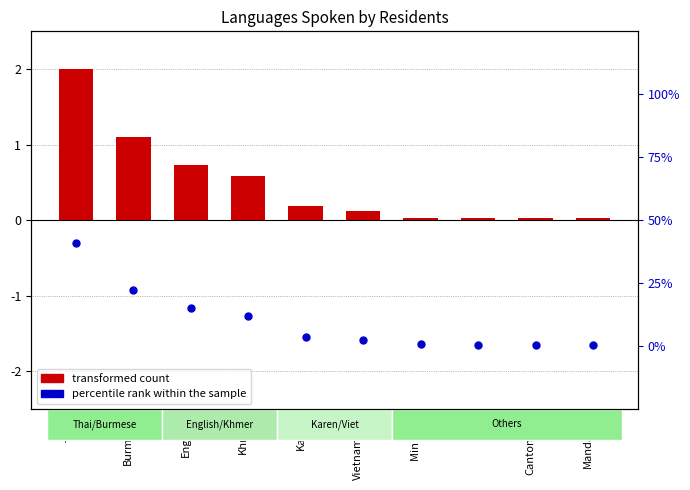

What are all the series names shown in the legend?

transformed count, percentile rank within the sample